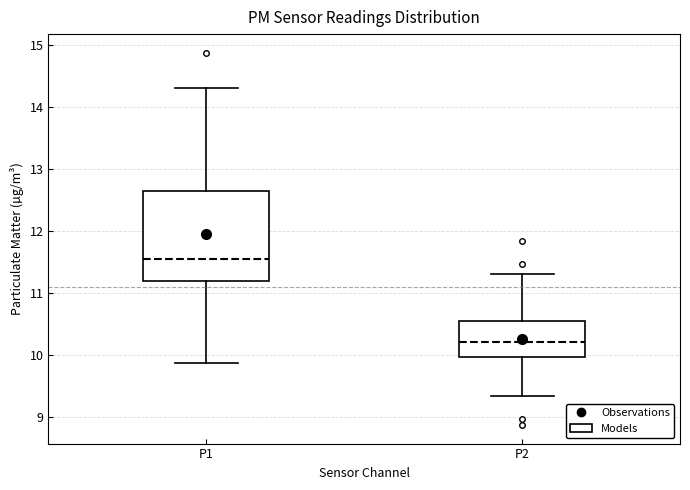

Reading left to right, read every box against the y-axis: the position of its median line, the range the box covers, and the ends of its whiskers. The values are not printed on the chart, so give them approximately, as read against the axis.

P1: median 11.6, box 11.2 to 12.6, whiskers 9.9 to 14.3
P2: median 10.2, box 10.0 to 10.5, whiskers 9.3 to 11.3